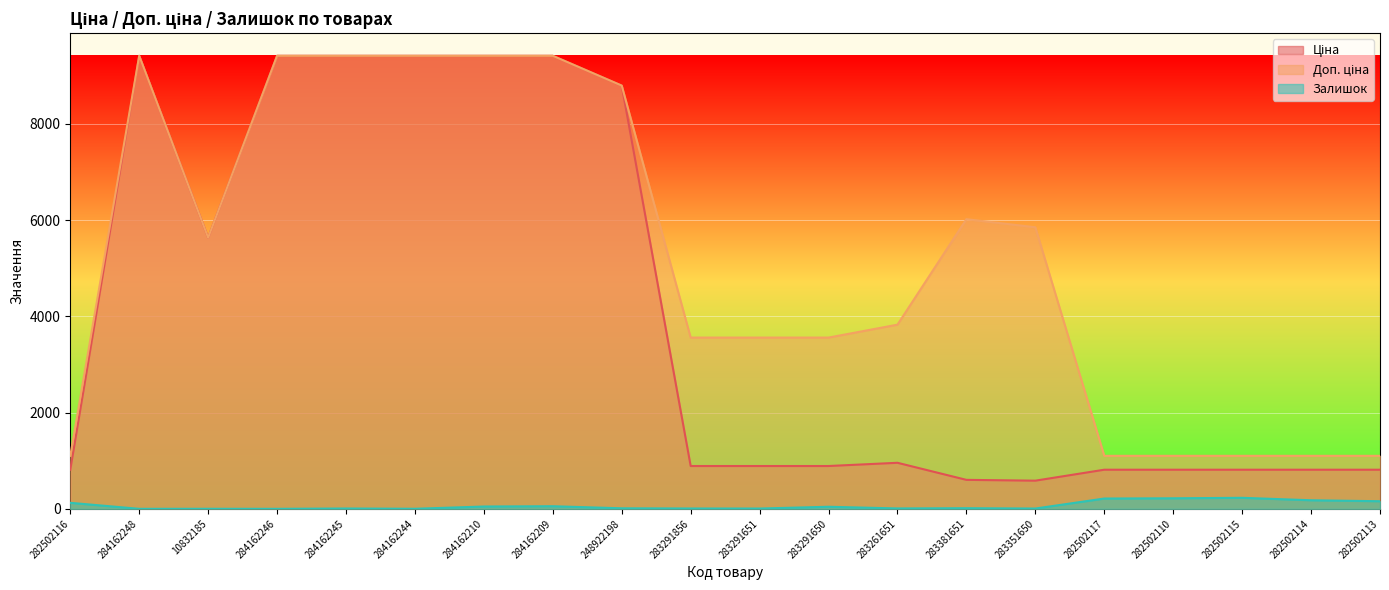

Which series has the widest spread of values?

Ціна